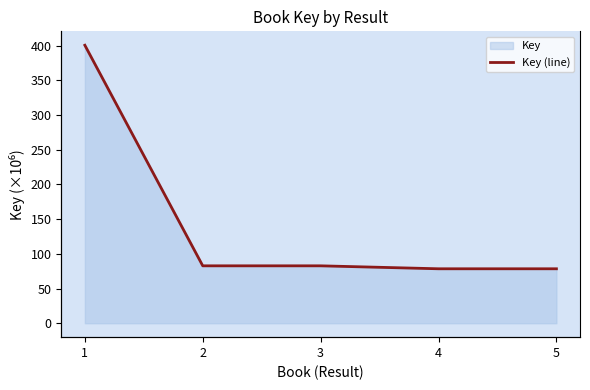

Where is the data nearest to the value 239?

2